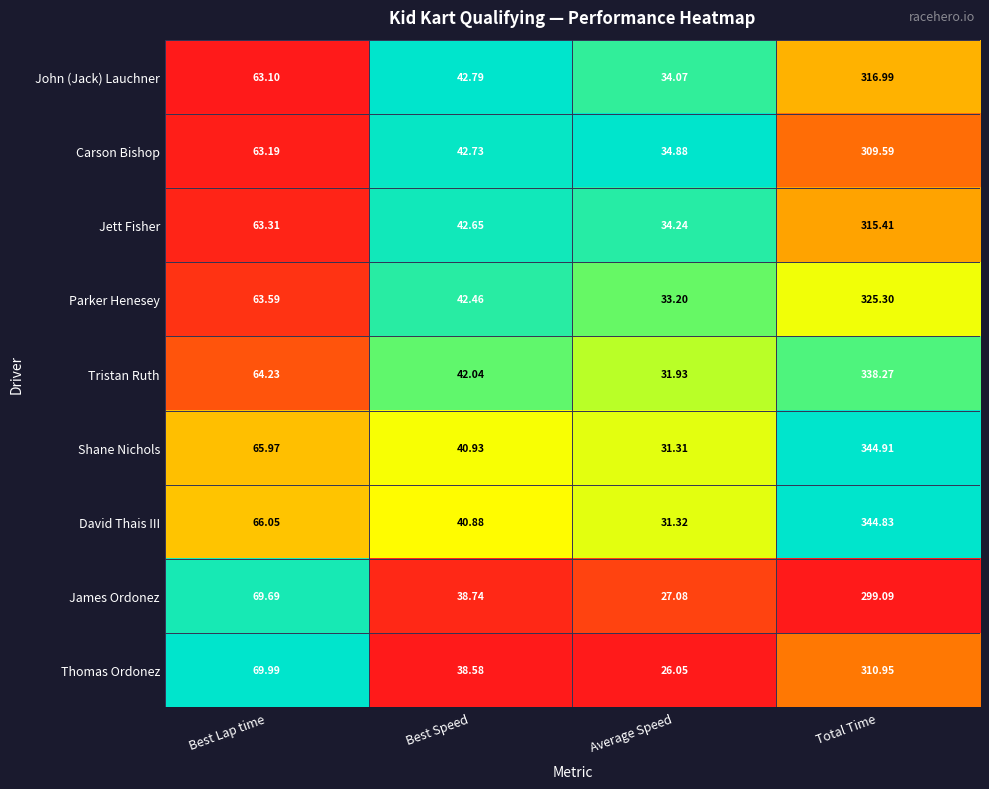

How many data points in Tristan Ruth are above 64?

2